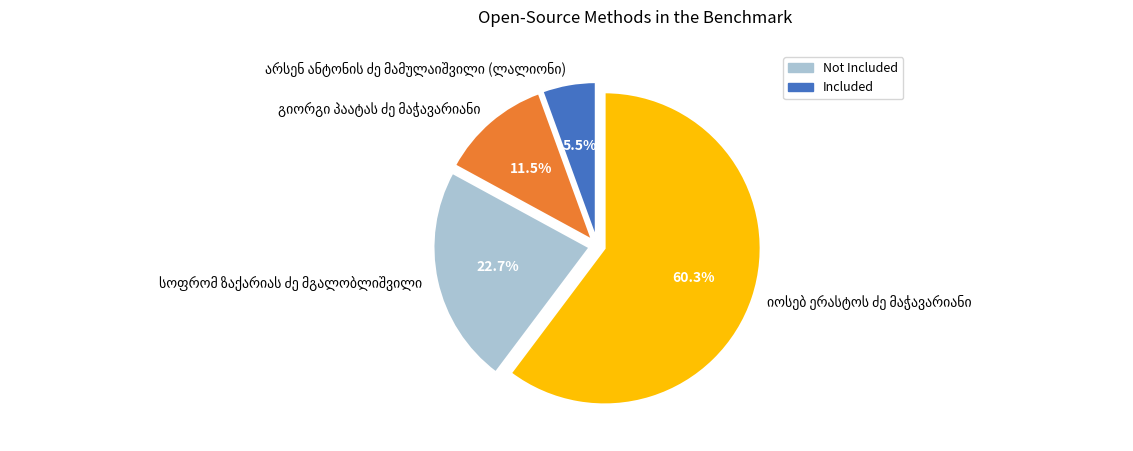

Is there any slice that represents more than half of the pie?

Yes